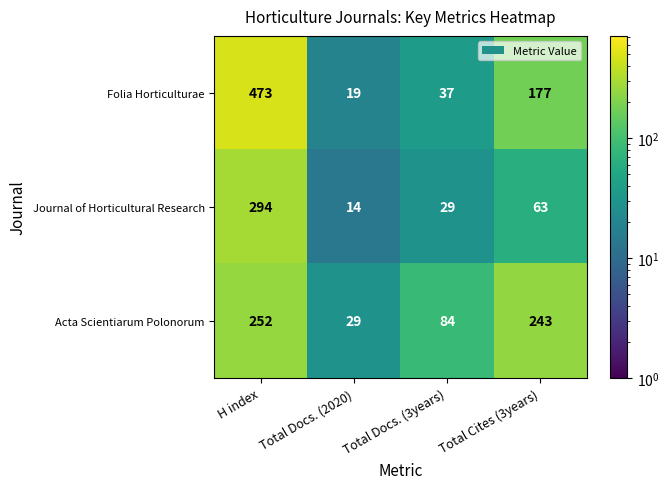

Reading right to left, extract all data points from this chart.

Folia Horticulturae: Total Cites (3years)=177	Total Docs. (3years)=37	Total Docs. (2020)=19	H index=473
Journal of Horticultural Research: Total Cites (3years)=63	Total Docs. (3years)=29	Total Docs. (2020)=14	H index=294
Acta Scientiarum Polonorum: Total Cites (3years)=243	Total Docs. (3years)=84	Total Docs. (2020)=29	H index=252